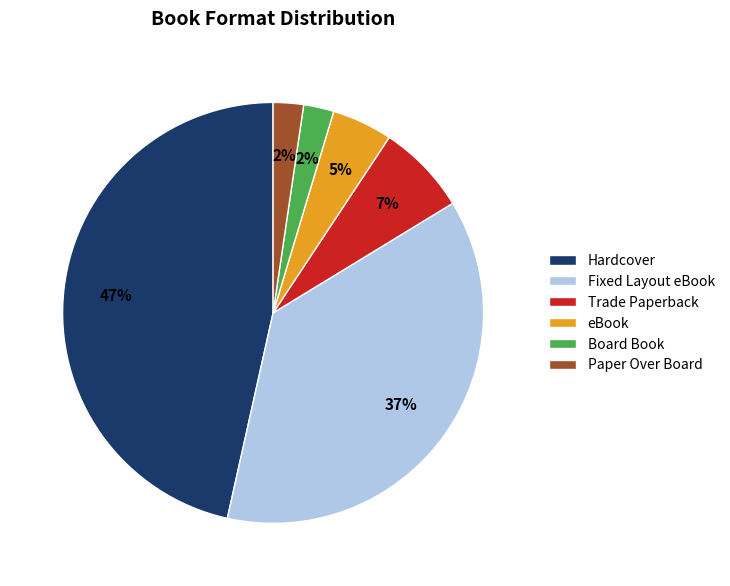

Which has a higher value, eBook or Fixed Layout eBook?

Fixed Layout eBook